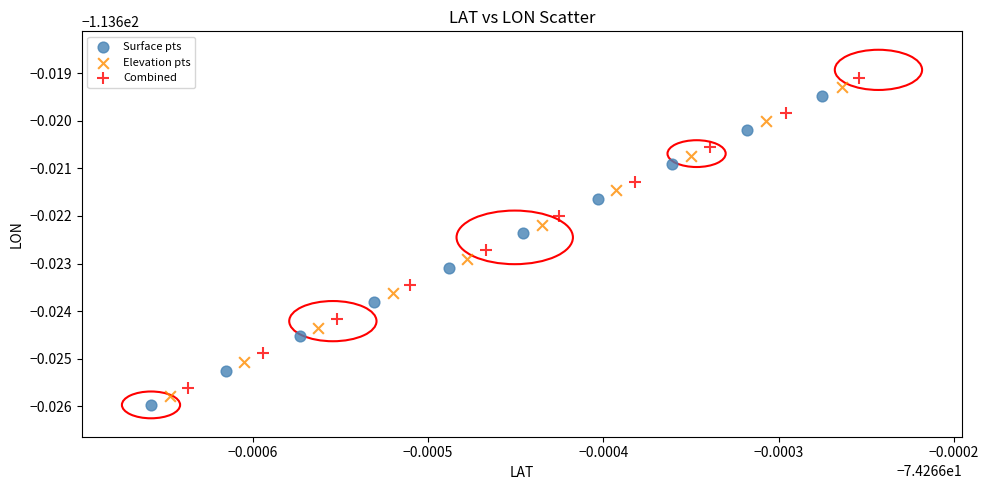

What are all the series names shown in the legend?

Surface pts, Elevation pts, Combined